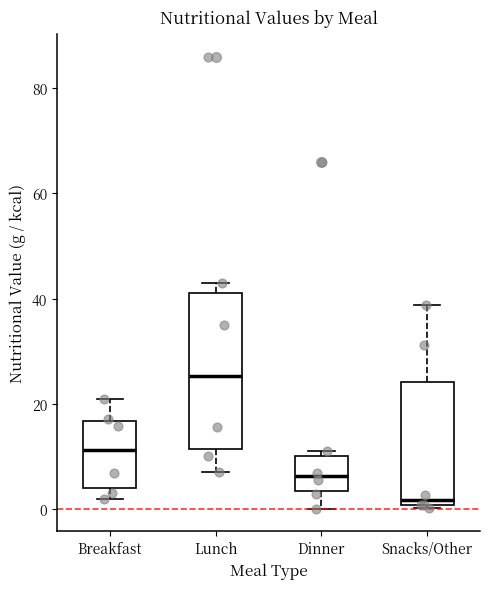

Which box has the highest median line?

Lunch